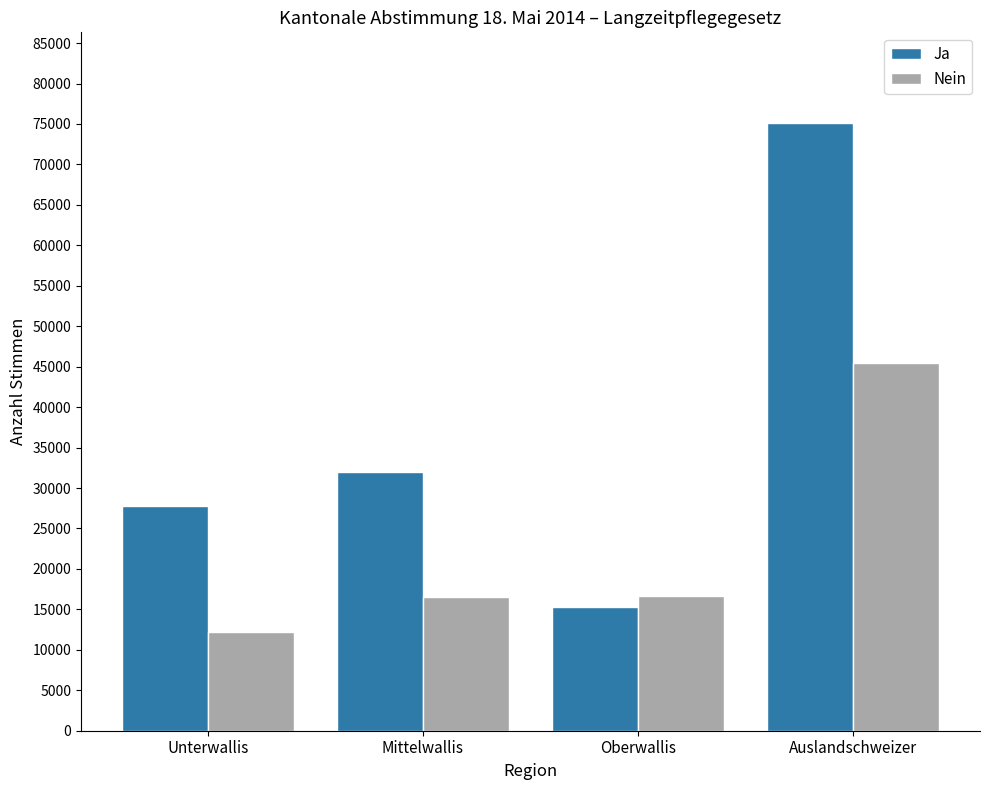

Rank the series by their average value, from lowest to highest.

Nein, Ja